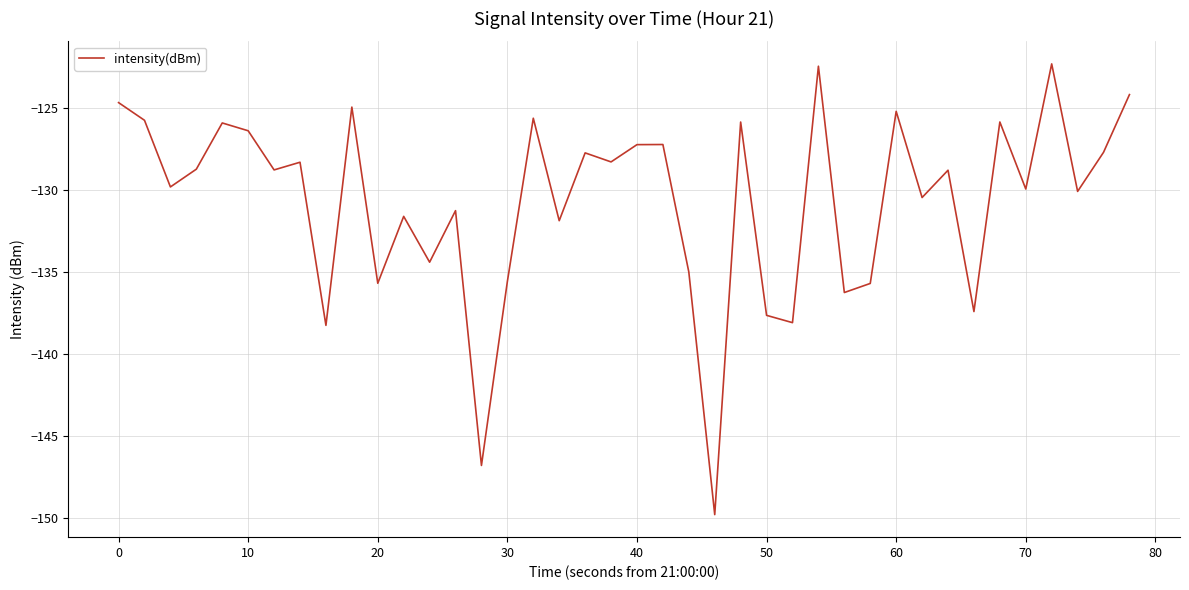

True or false: the data shows -130.0 at 70.

True